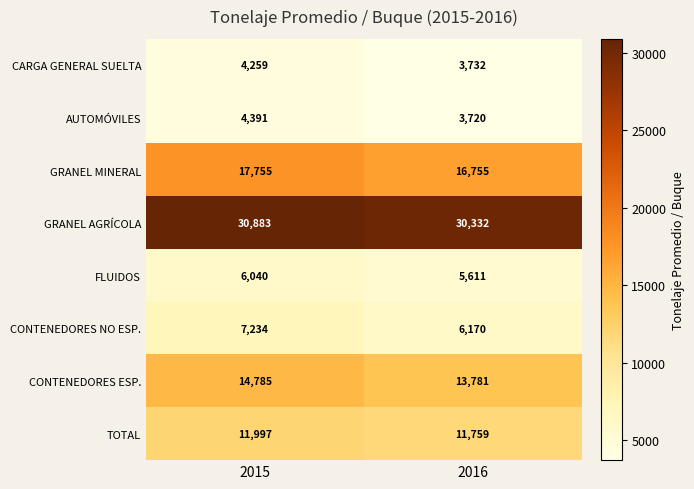

Reading right to left, extract all data points from this chart.

CARGA GENERAL SUELTA: 3732	4259
AUTOMÓVILES: 3720	4391
GRANEL MINERAL: 16755	17755
GRANEL AGRÍCOLA: 30332	30883
FLUIDOS: 5611	6040
CONTENEDORES NO ESP.: 6170	7234
CONTENEDORES ESP.: 13781	14785
TOTAL: 11759	11997